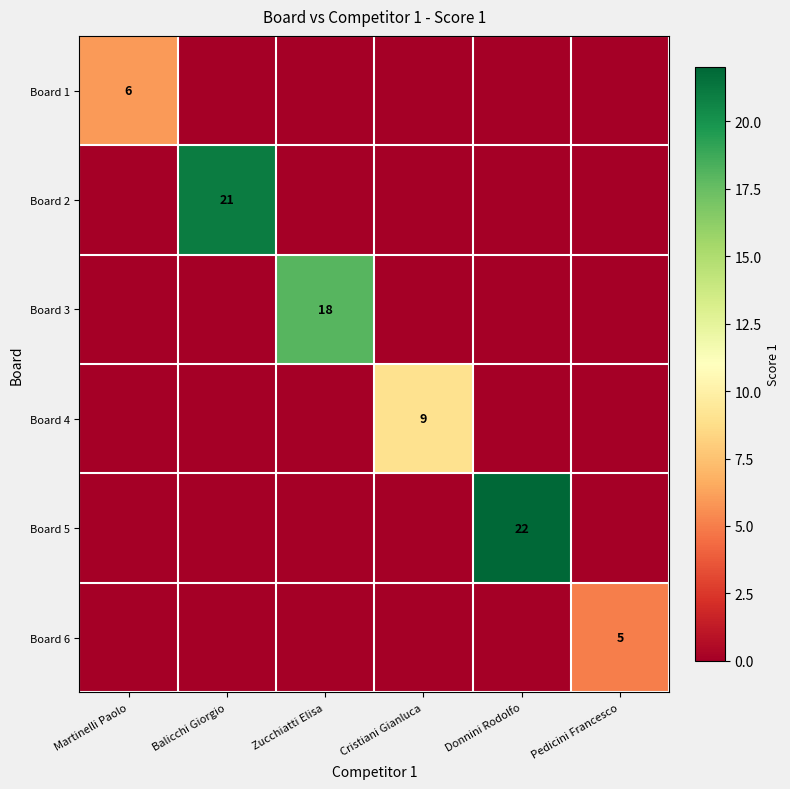

Which has a higher value, Pedicini Francesco or Zucchiatti Elisa?

Pedicini Francesco